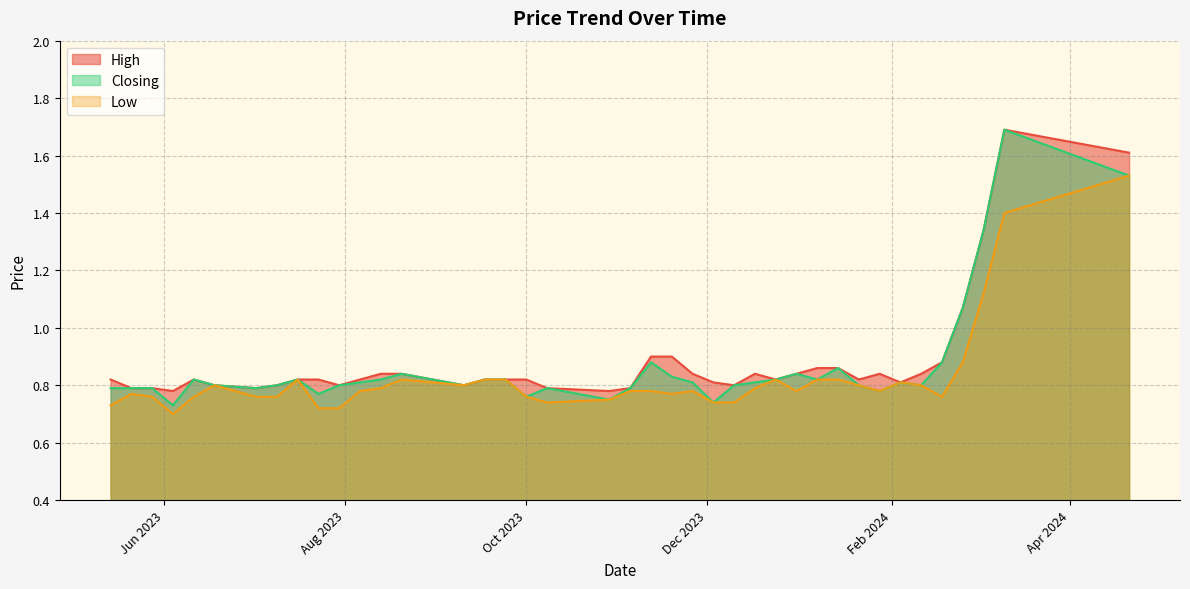

At 12/11/2023, list the series in order from smallest to largest.

Low, Closing, High